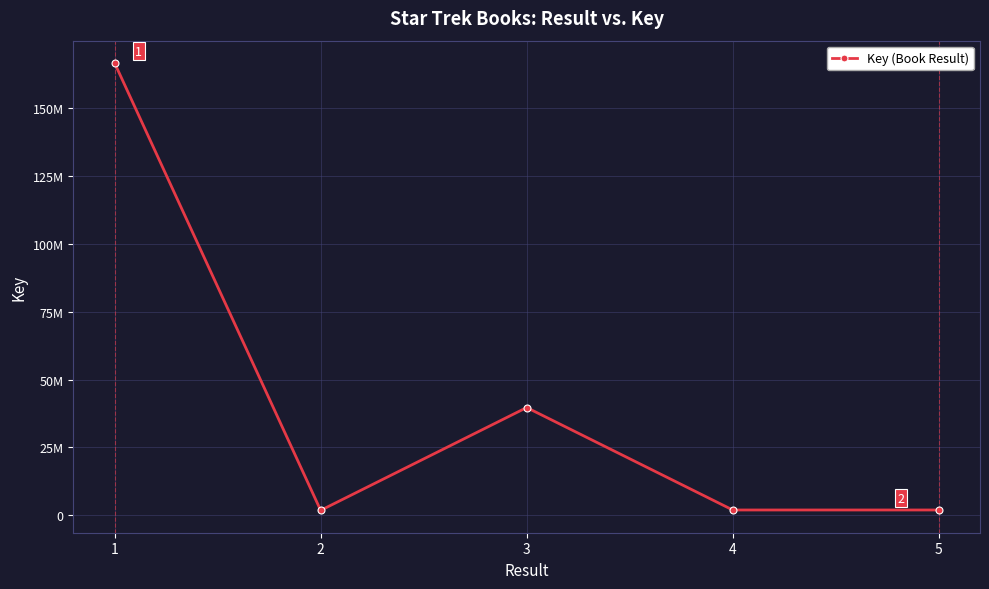

What is the sum of the values at 1 and 5?

168645370